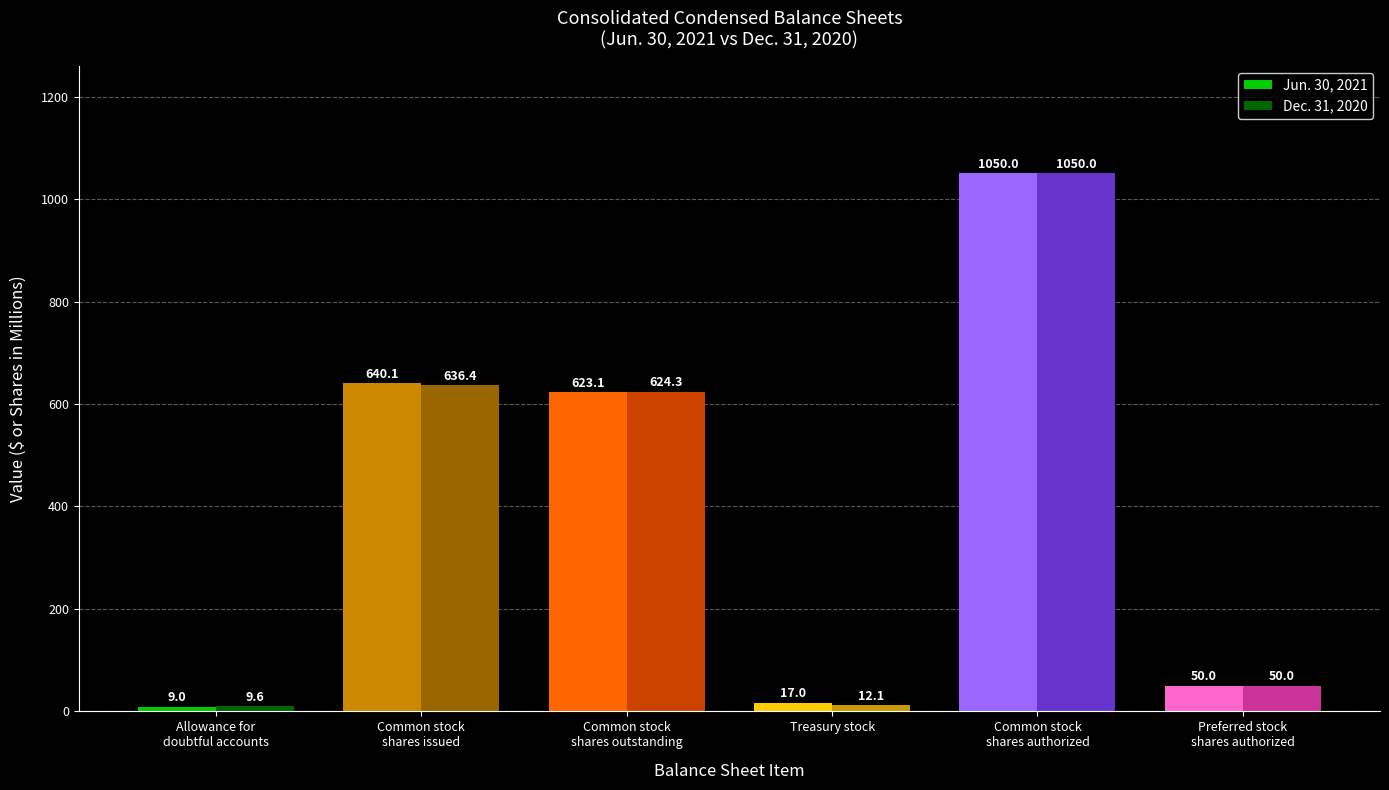

Where does the Dec. 31, 2020 series first go above 624?

Common stock
shares issued